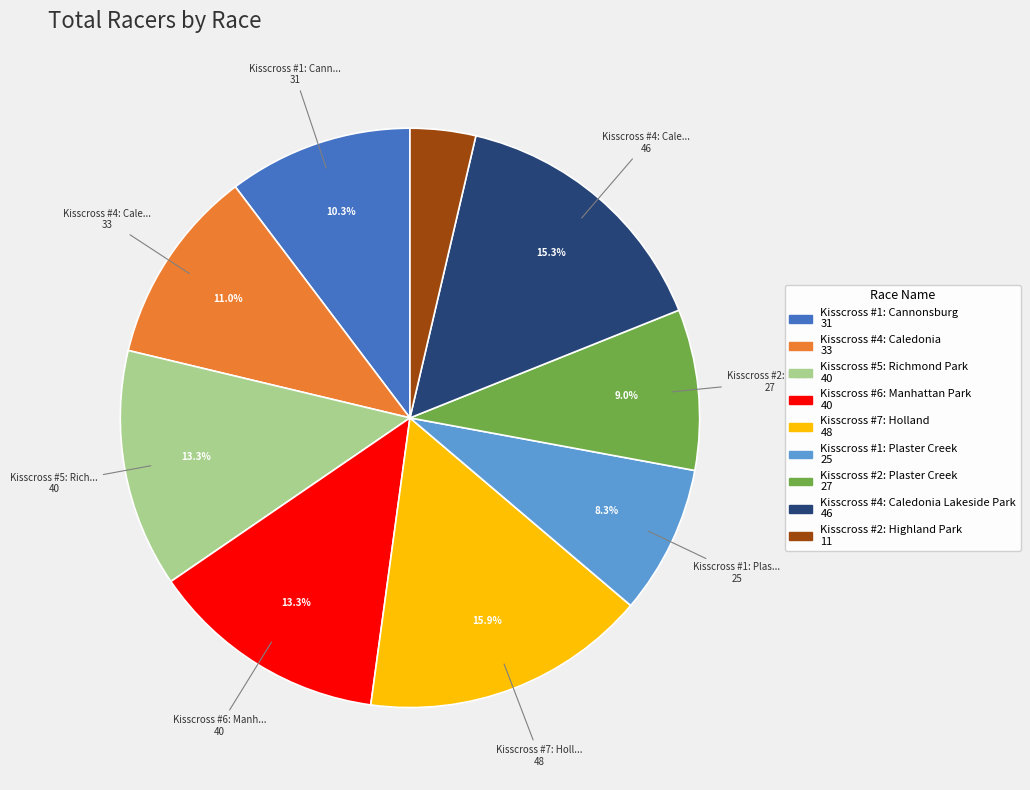

Does any single category account for the majority?

No